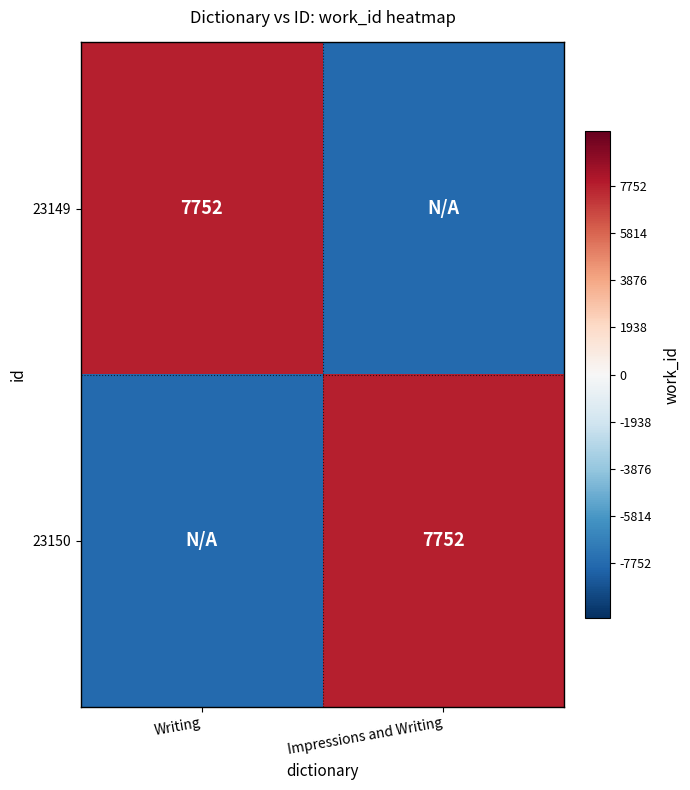

How many positive values does the 23150 series have?

1